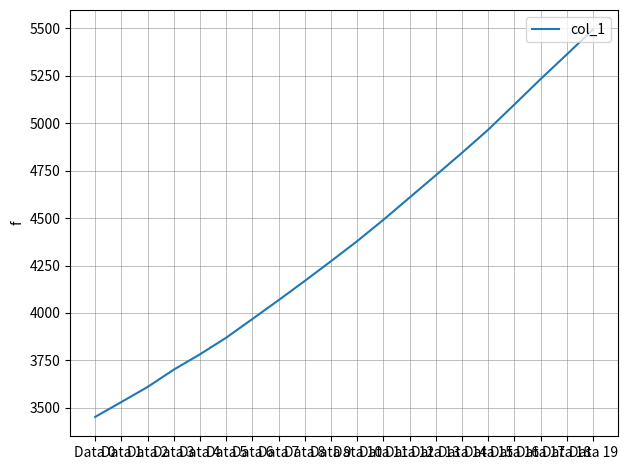

Reading right to left, extract all data points from this chart.

5495.3	5363.5	5233.6	5099.6	4966.7	4844.8	4726.2	4608.8	4491.4	4379.0	4273.0	4169.0	4067.6	3968.3	3869.6	3782.2	3701.2	3609.9	3530.5	3452.0